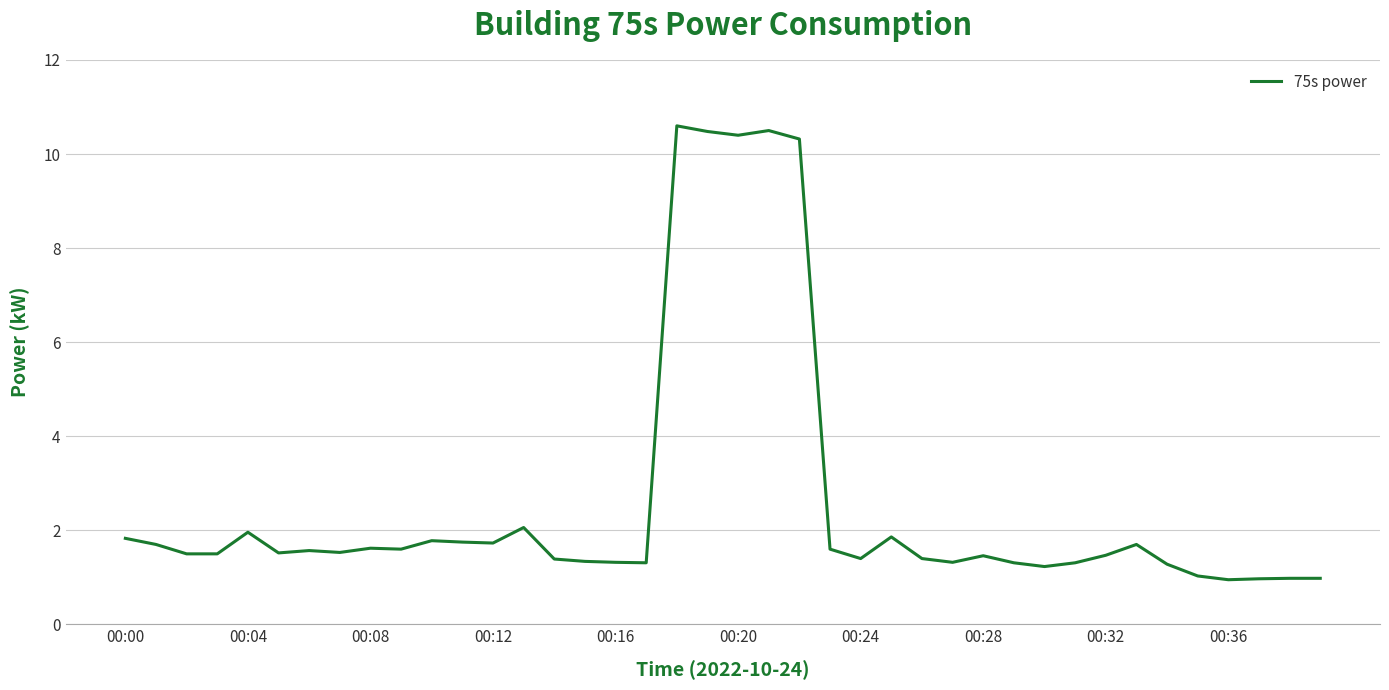

What is the greatest value displayed?

10.6